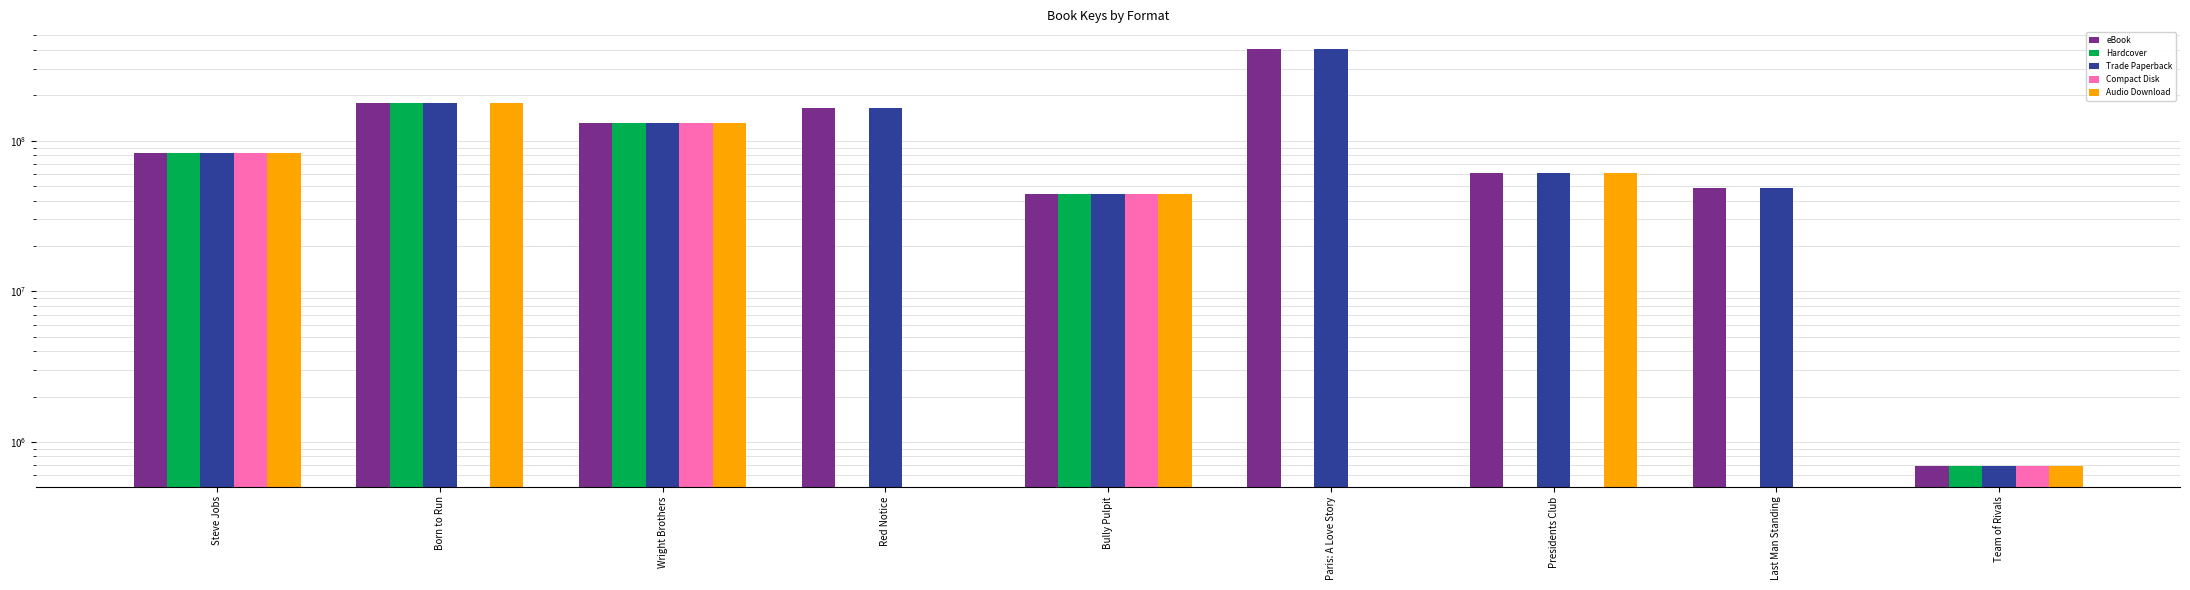

What is the average value of the Trade Paperback series?

123891735